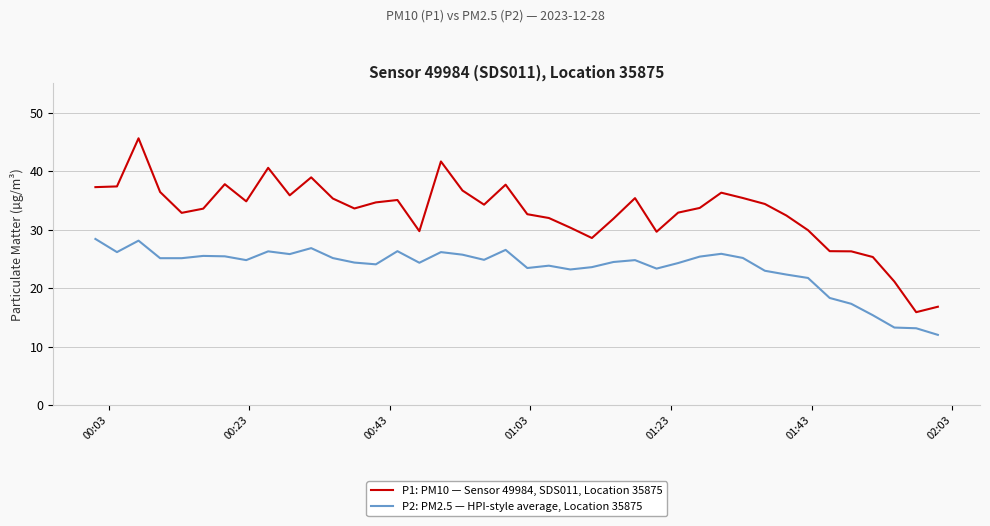

True or false: P2: PM2.5 — HPI-style average, Location 35875 and P1: PM10 — Sensor 49984, SDS011, Location 35875 intersect in this chart.

False